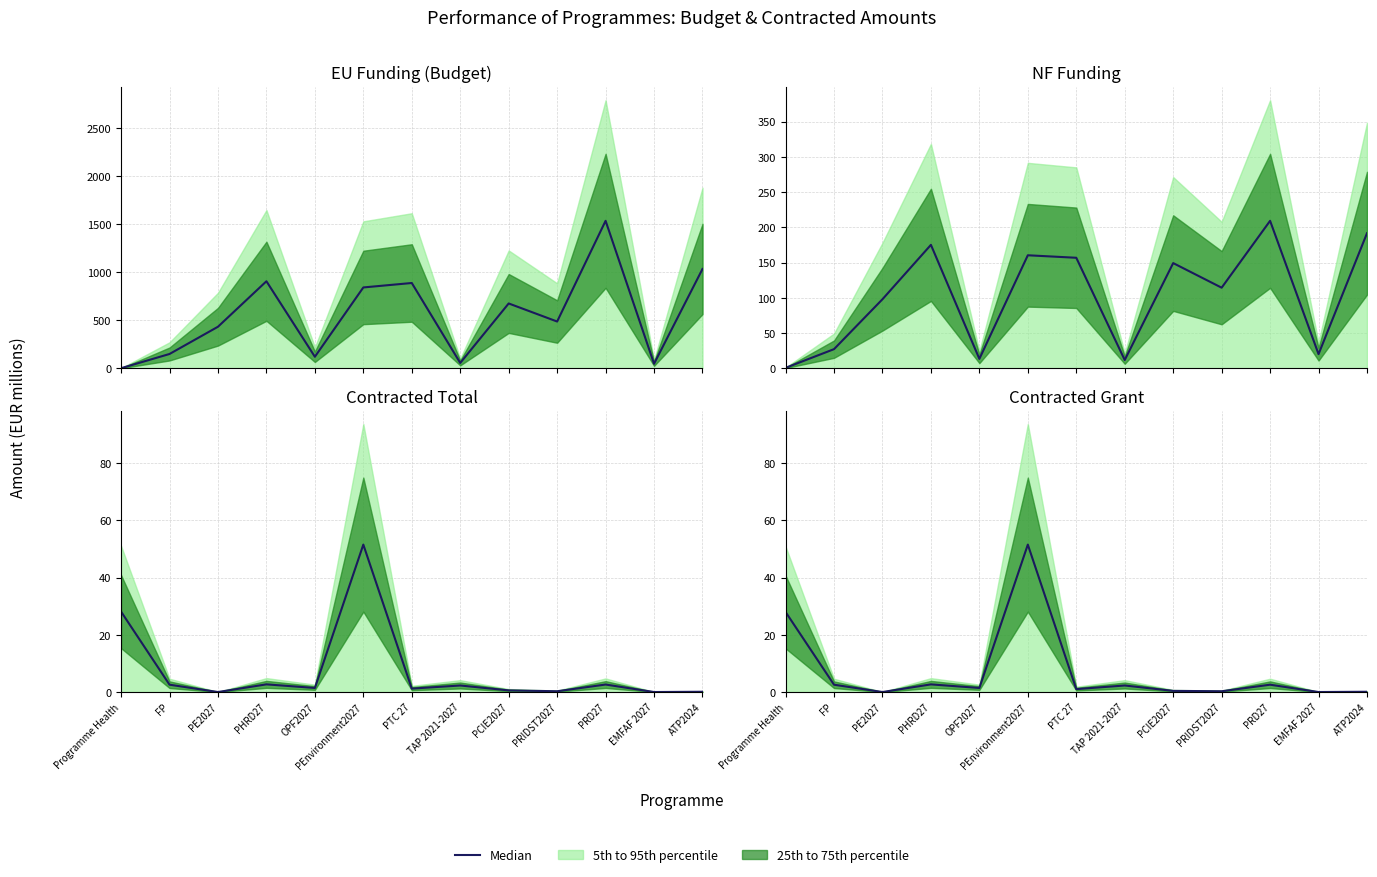

True or false: the data has more than 2 interior local peaks.

True